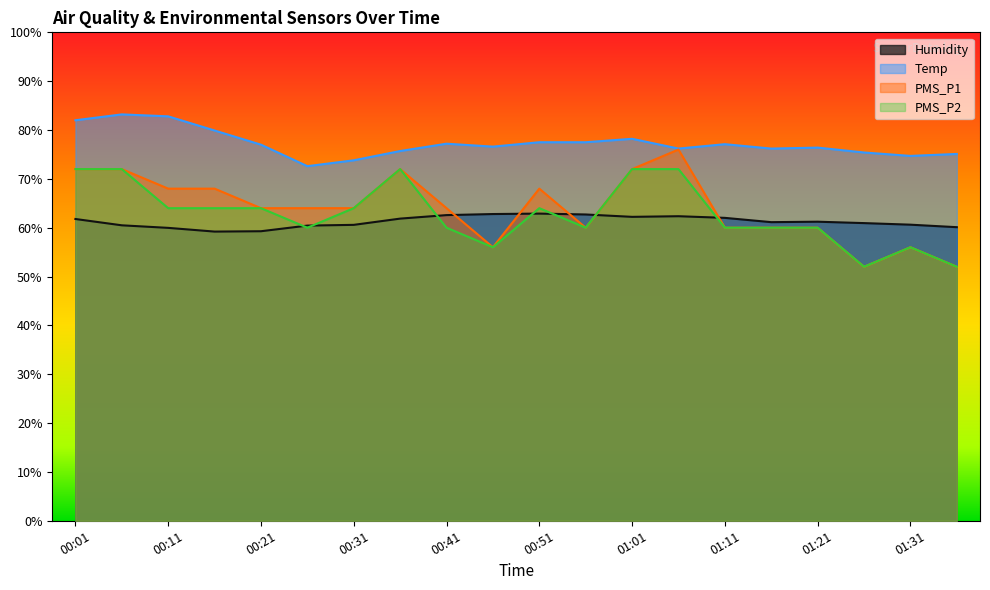

What is the average value of the Temp series?

77.3